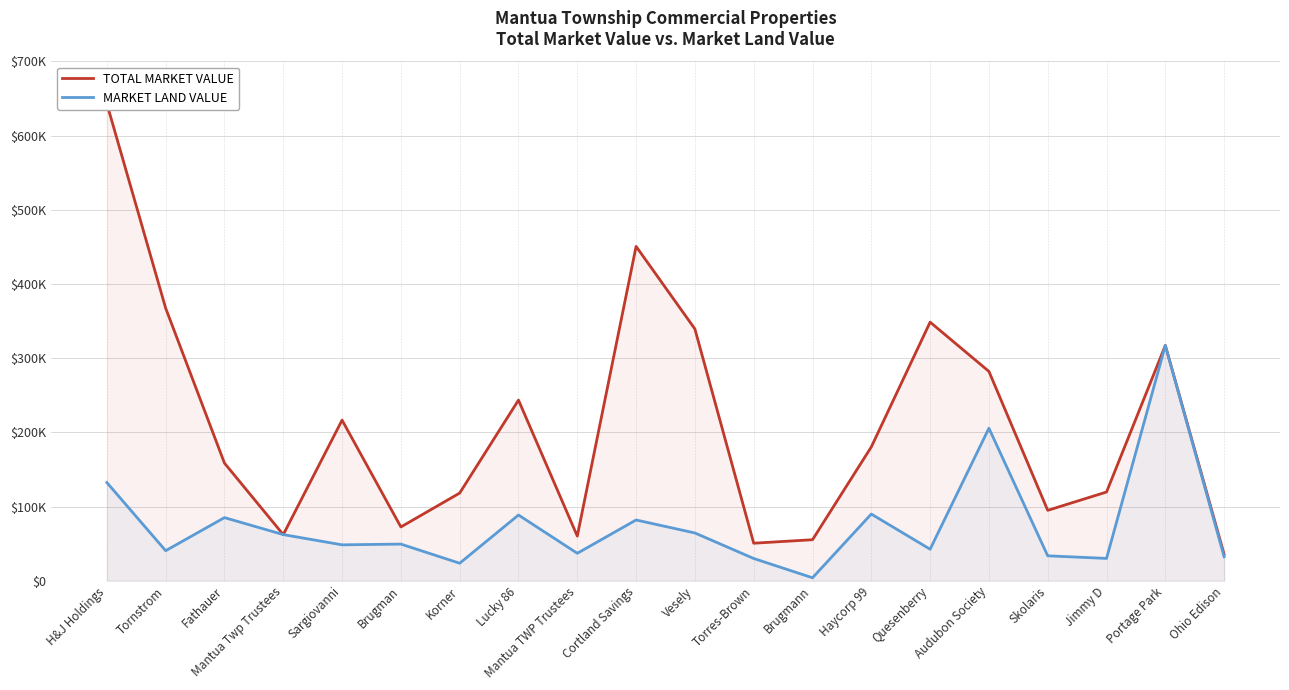

True or false: TOTAL MARKET VALUE has more than 2 interior local peaks.

True